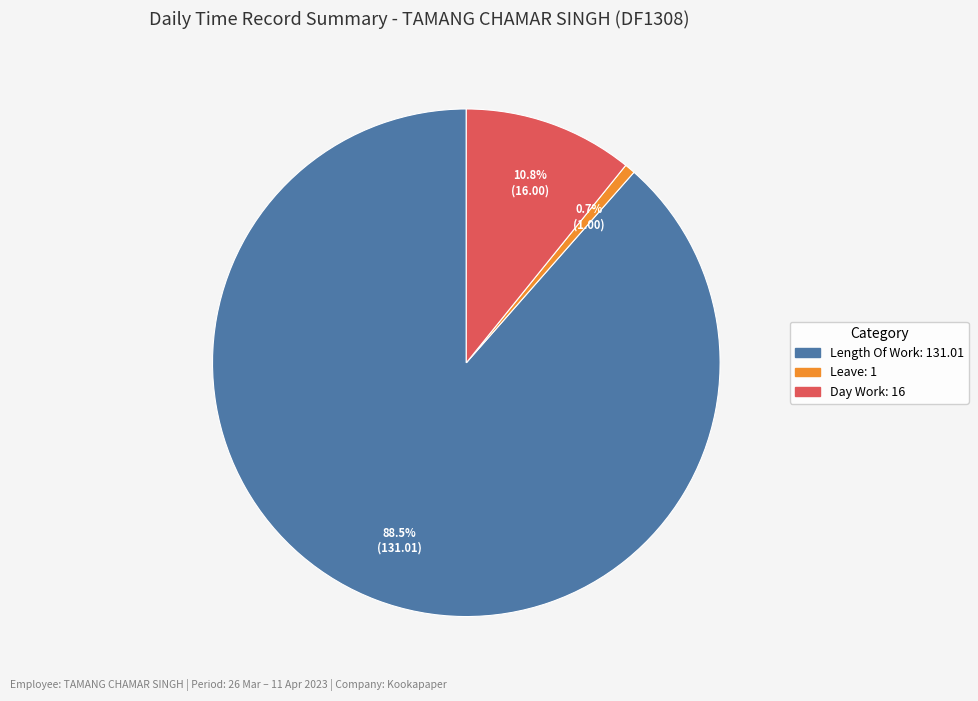

Is there a majority slice in this chart?

Yes